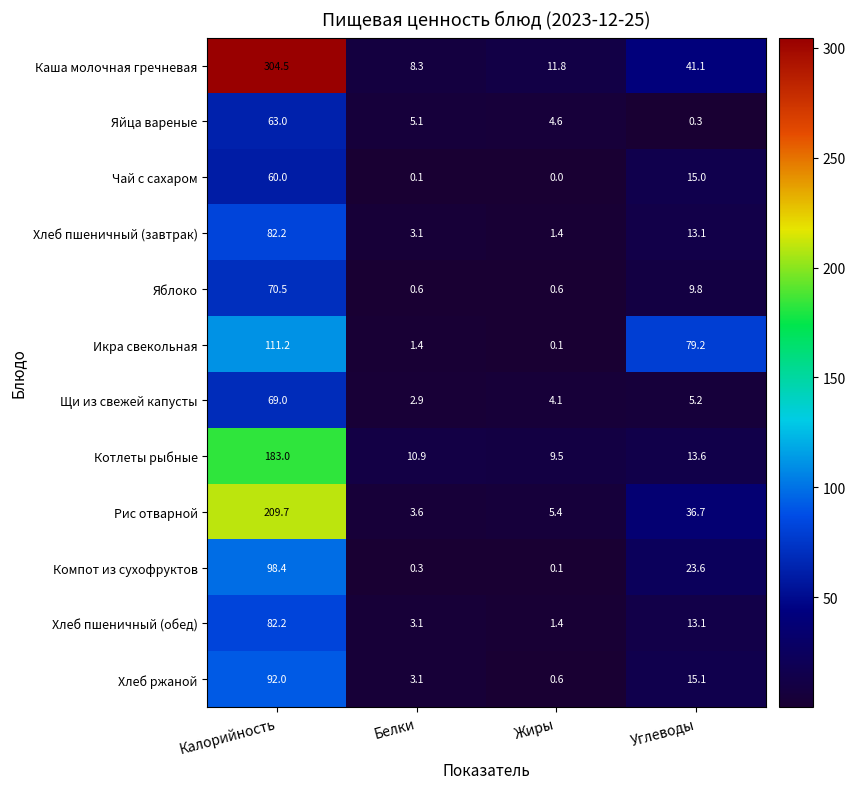

Between Калорийность and Белки, which series saw the biggest shift?

Каша молочная гречневая